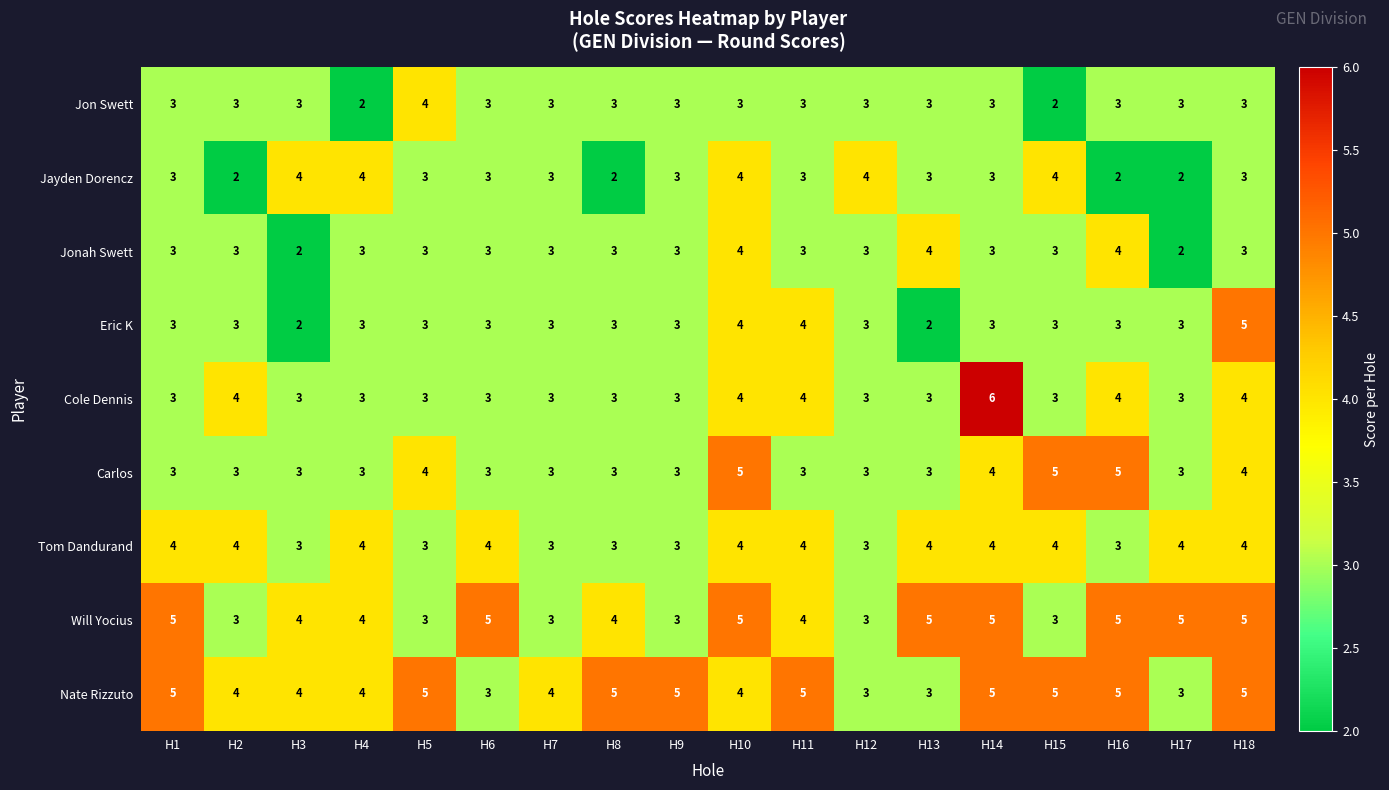

What is the maximum value shown in the chart?

6